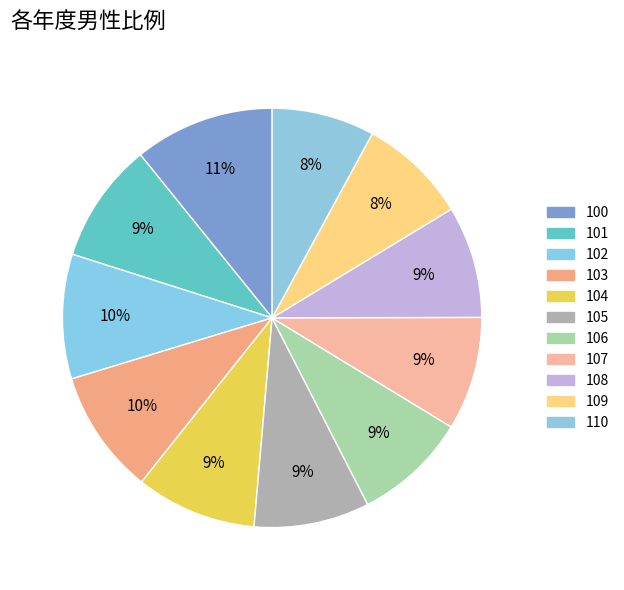

How many slices are in this pie chart?

11